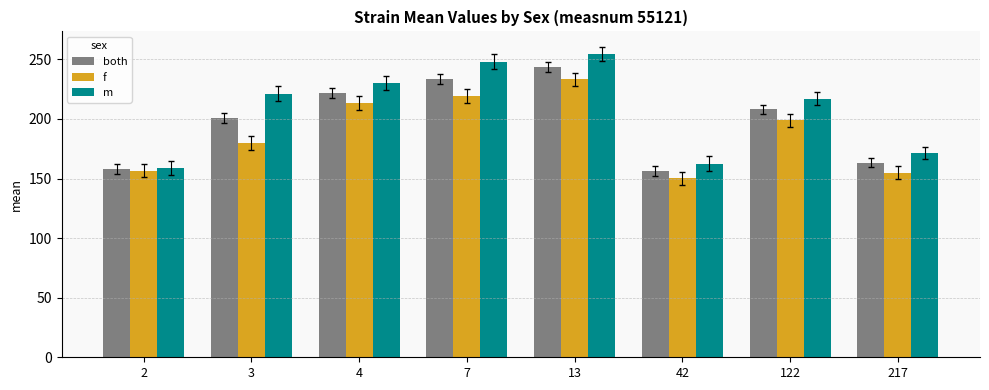

What is the average value of the m series?

208.0